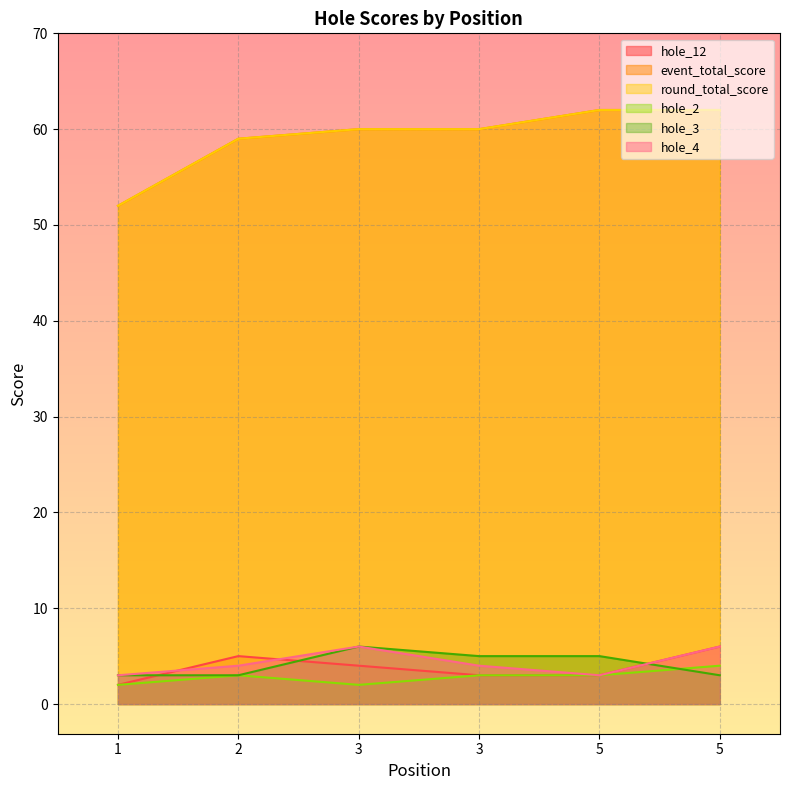

What are all the series names shown in the legend?

hole_12, event_total_score, round_total_score, hole_2, hole_3, hole_4